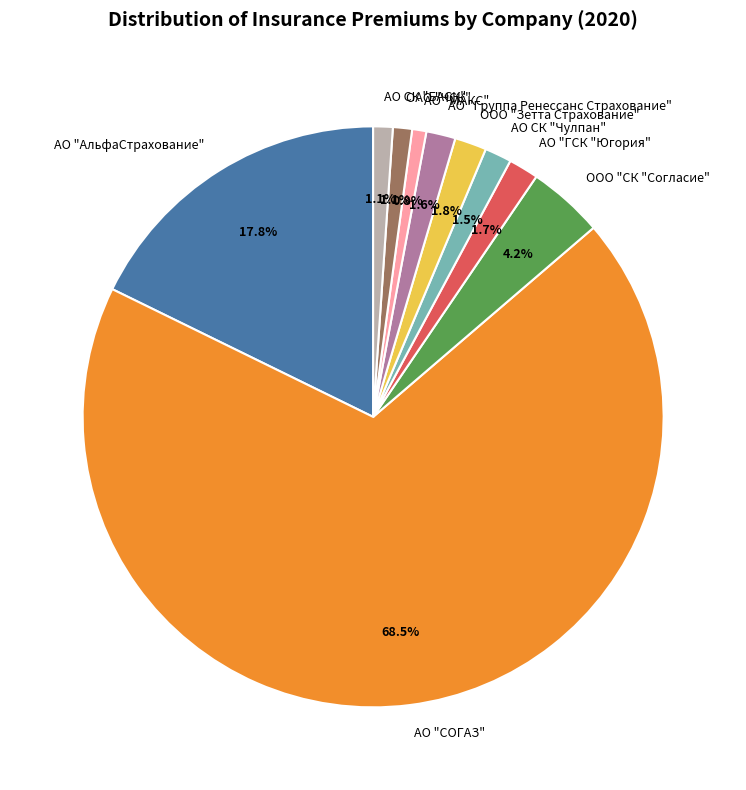

Which slice is the largest?

АО "СОГАЗ"